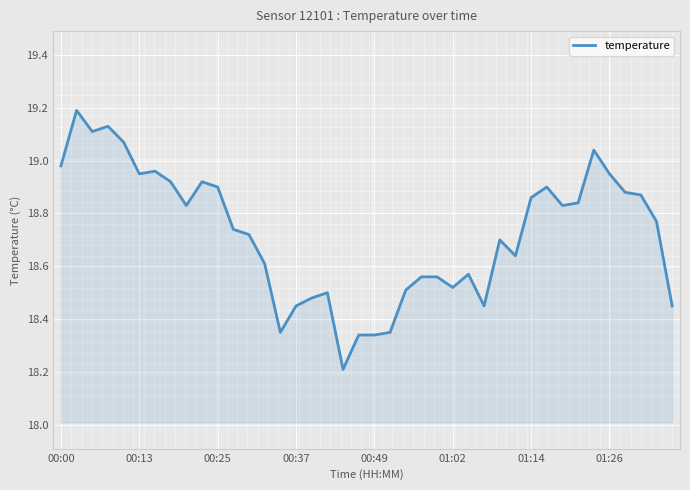

What is the greatest value displayed?

19.2